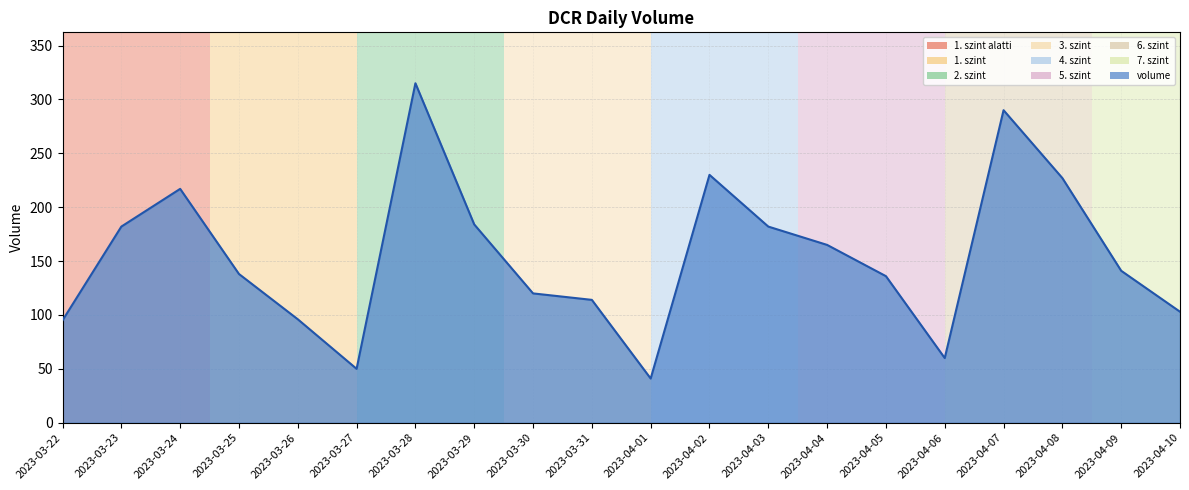

Read the value at 2023-04-05, to the nearest 5.

135